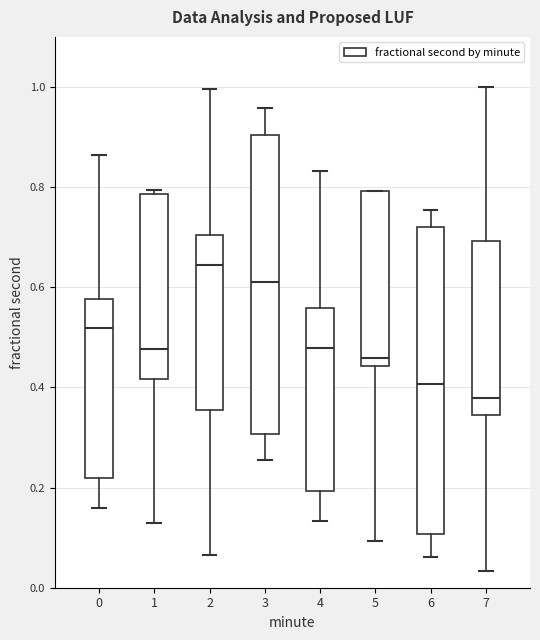

Where is the lower edge of the box at x = 4 on the y-axis? The values are not printed on the chart, so give them approximately, as read against the axis.

0.20